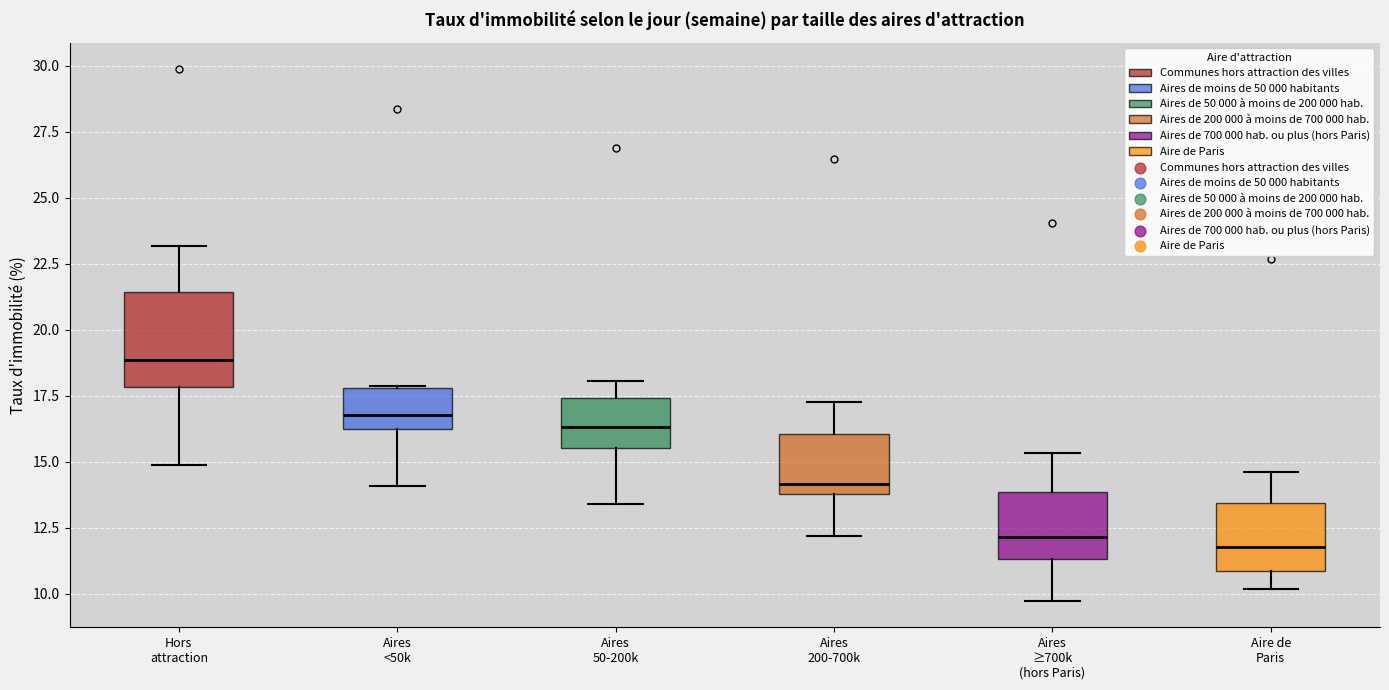

Reading left to right, transcribe this box plot: for each box, give where its median line is, the range the box spans, and where its two whiskers end, as read against the y-axis. The values are not printed on the chart, so give them approximately, as read against the axis.

Hors attraction: median 19.0, box 18.0 to 21.5, whiskers 15.0 to 23.0
Aires <50k: median 17.0, box 16.0 to 18.0, whiskers 14.0 to 18.0
Aires 50-200k: median 16.5, box 15.5 to 17.5, whiskers 13.5 to 18.0
Aires 200-700k: median 14.0 (just above the box's lower edge), box 14.0 to 16.0, whiskers 12.0 to 17.5
Aires ≥700k (hors Paris): median 12.0, box 11.5 to 14.0, whiskers 9.5 to 15.5
Aire de Paris: median 11.5, box 11.0 to 13.5, whiskers 10.0 to 14.5